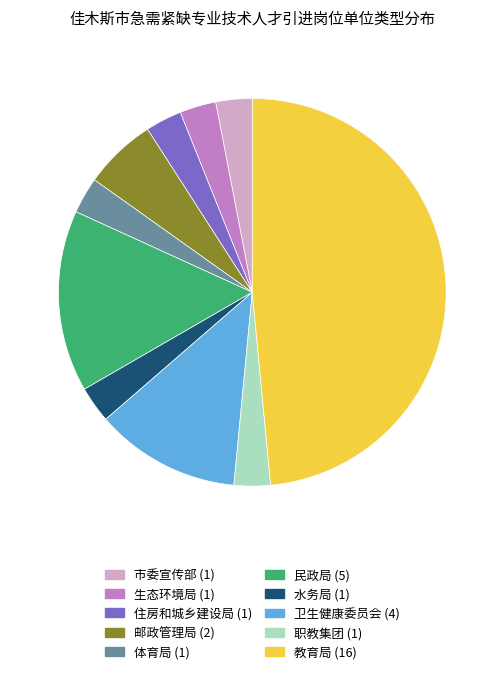

Is there a majority slice in this chart?

No